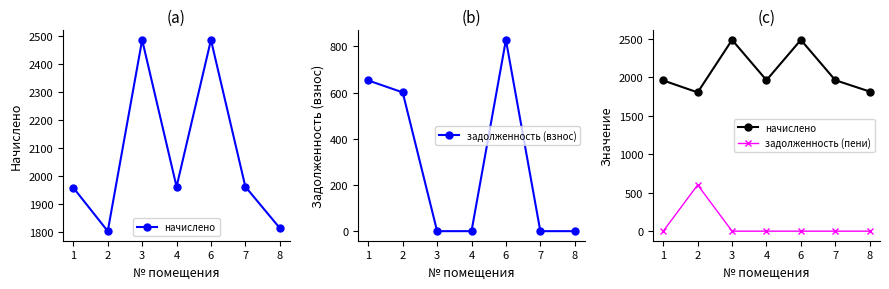

How many series are shown in this chart?

3